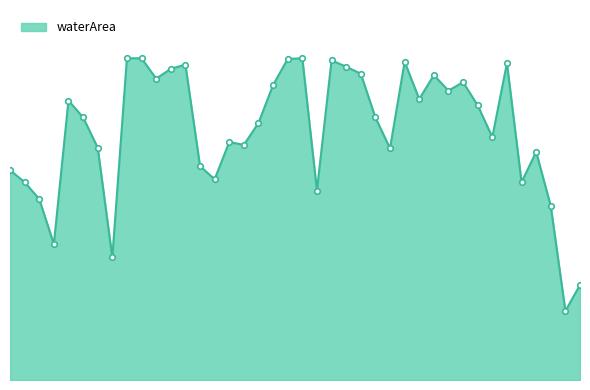

What is the label of the 21st point from the right?

2007_10